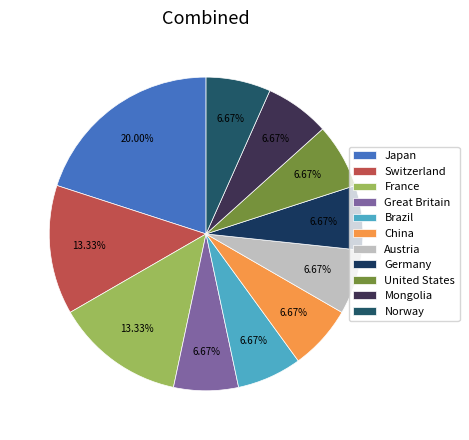

To the nearest percent, what is the average slice percentage?

9%